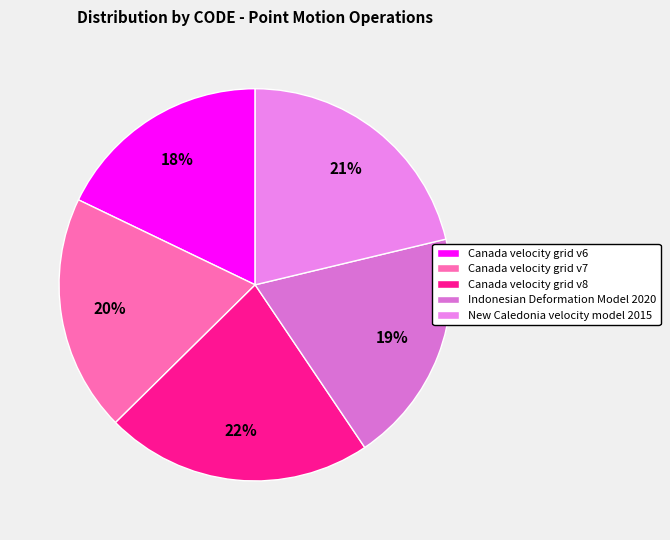

Does any single category account for the majority?

No